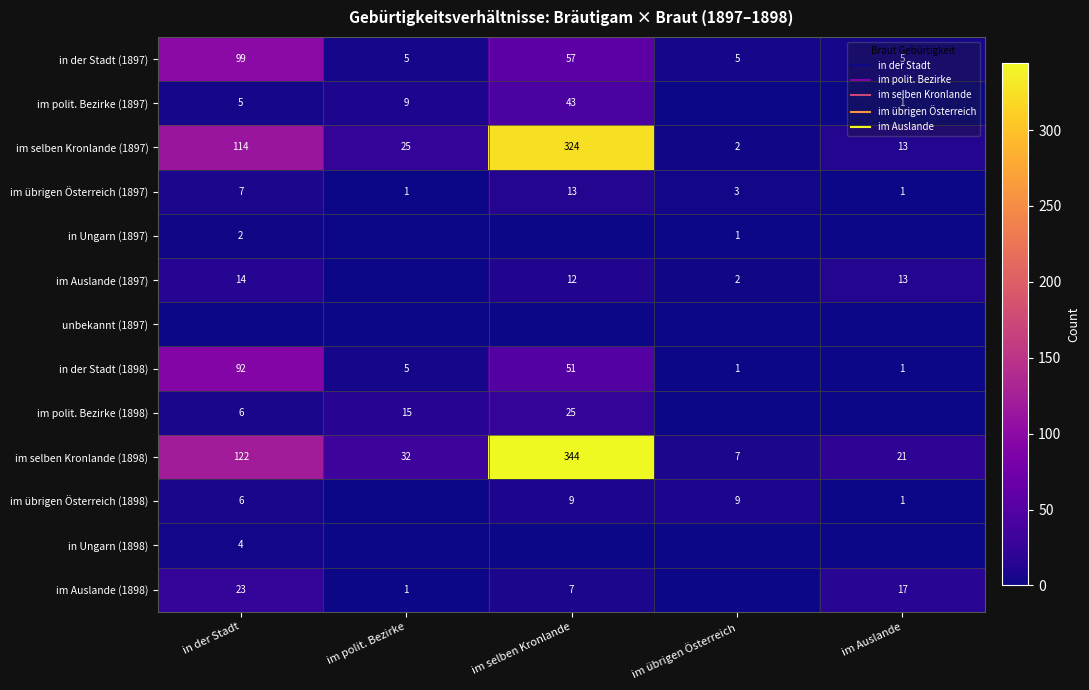

Which label corresponds to the largest value in the chart?

im selben Kronlande